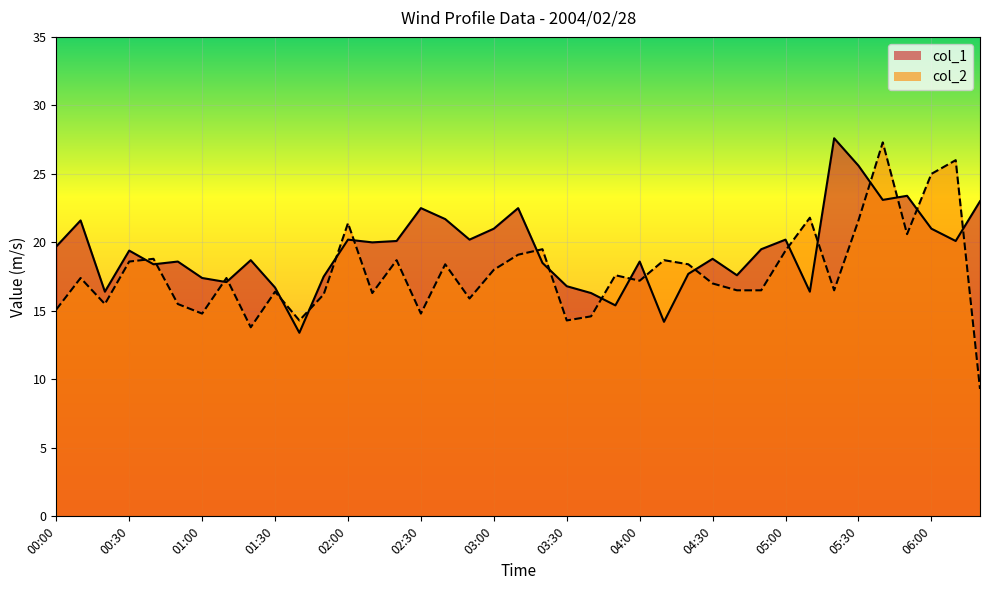

Which series changed the most between 03:10 and 03:50?

col_1